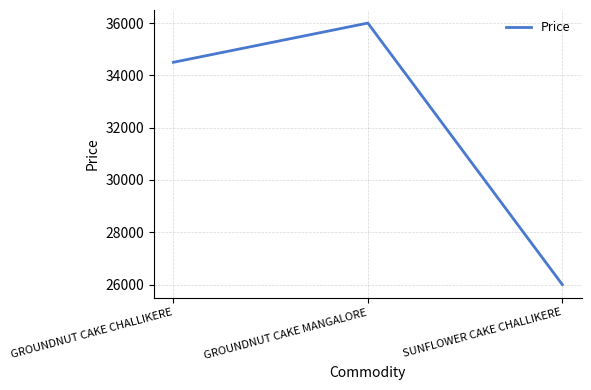

What is the change in value from GROUNDNUT CAKE CHALLIKERE to GROUNDNUT CAKE MANGALORE?

+1500